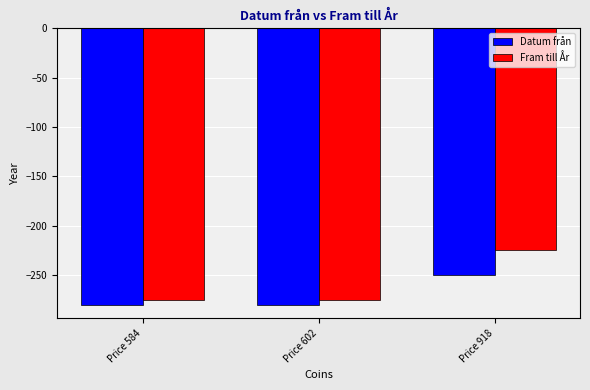

The Fram till År series shows -225 at Price 918. True or false?

True